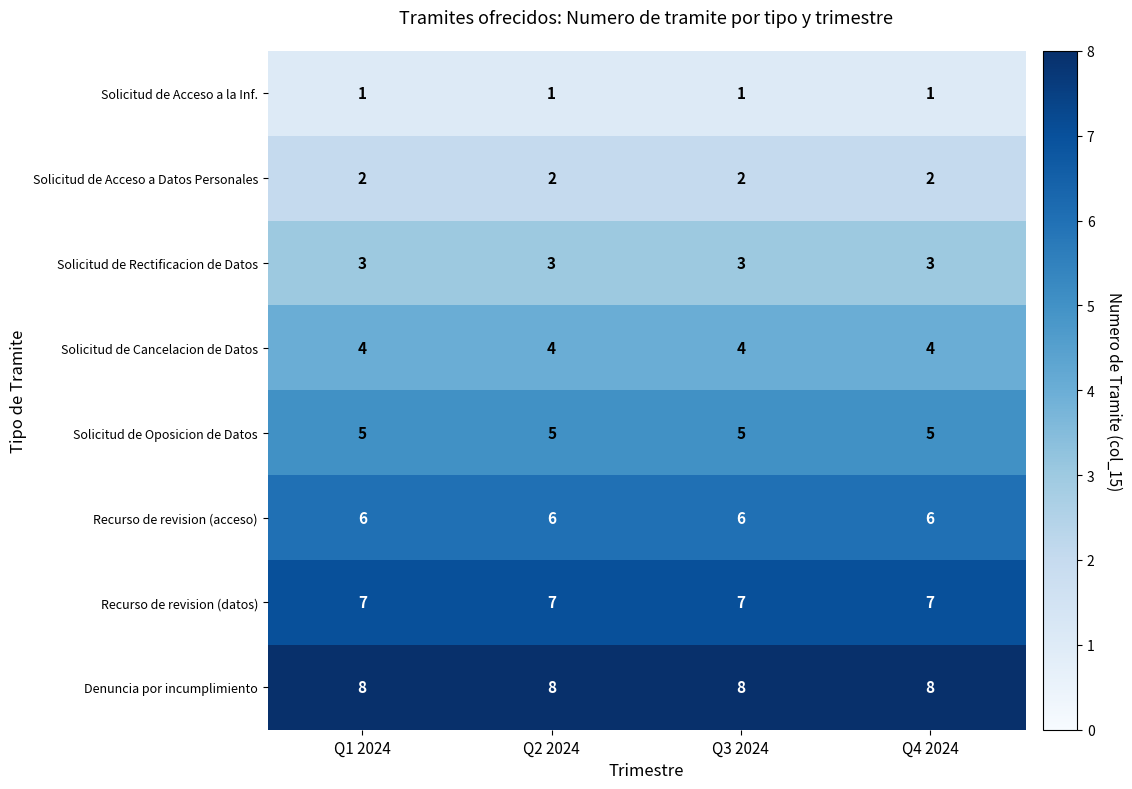

Read the Solicitud de Rectificacion de Datos value at Q4 2024.

3